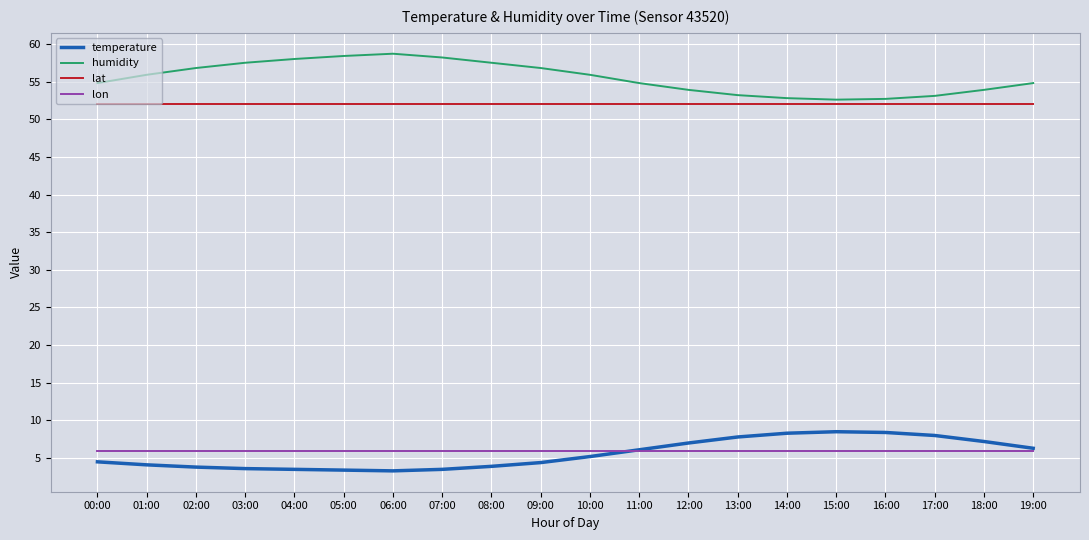

True or false: humidity and temperature intersect in this chart.

False